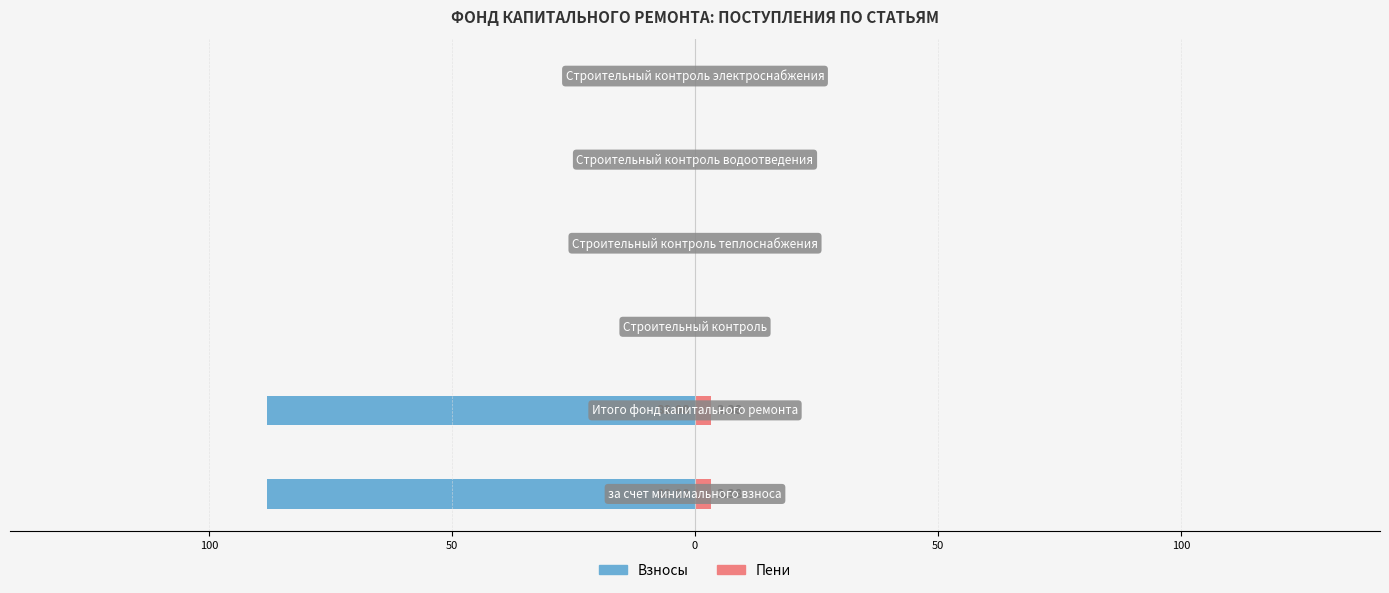

Is the value of Взносы at 100 greater than the value of Пени at 0?

No